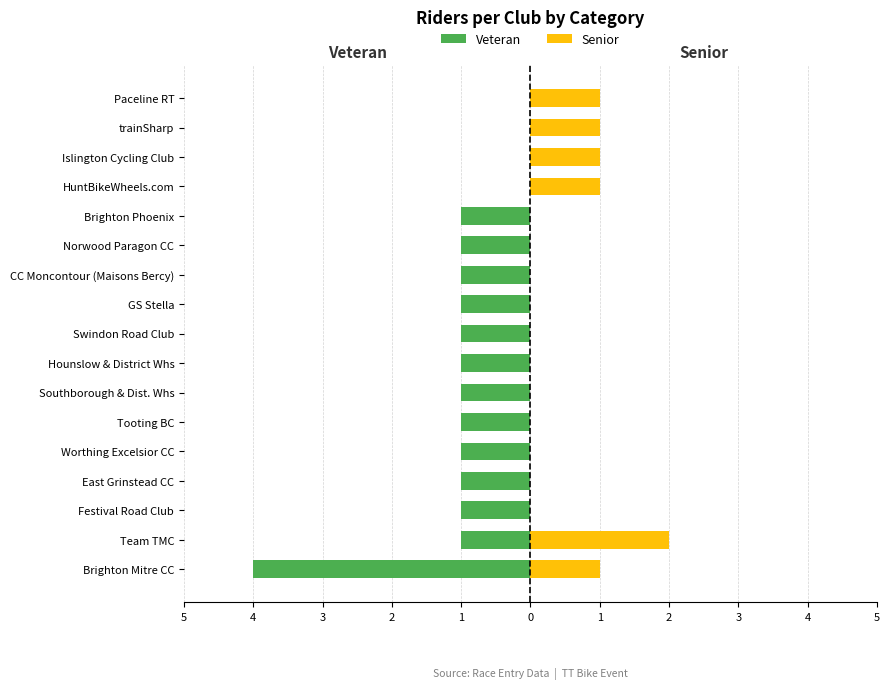

What is the difference between the maximum and minimum values in the Veteran series?

4